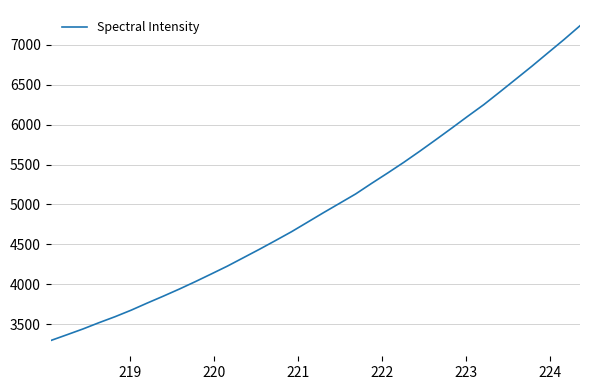

What is the smallest value displayed?

3292.8